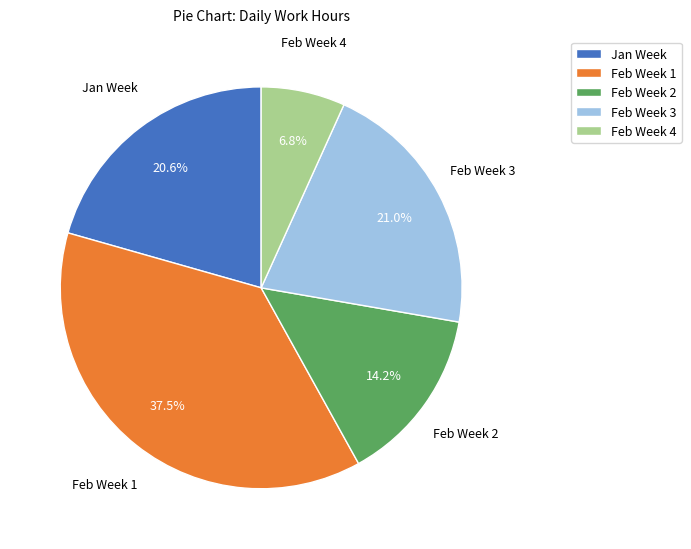

Is the sum of Feb Week 2 and Feb Week 1 greater than half?

Yes